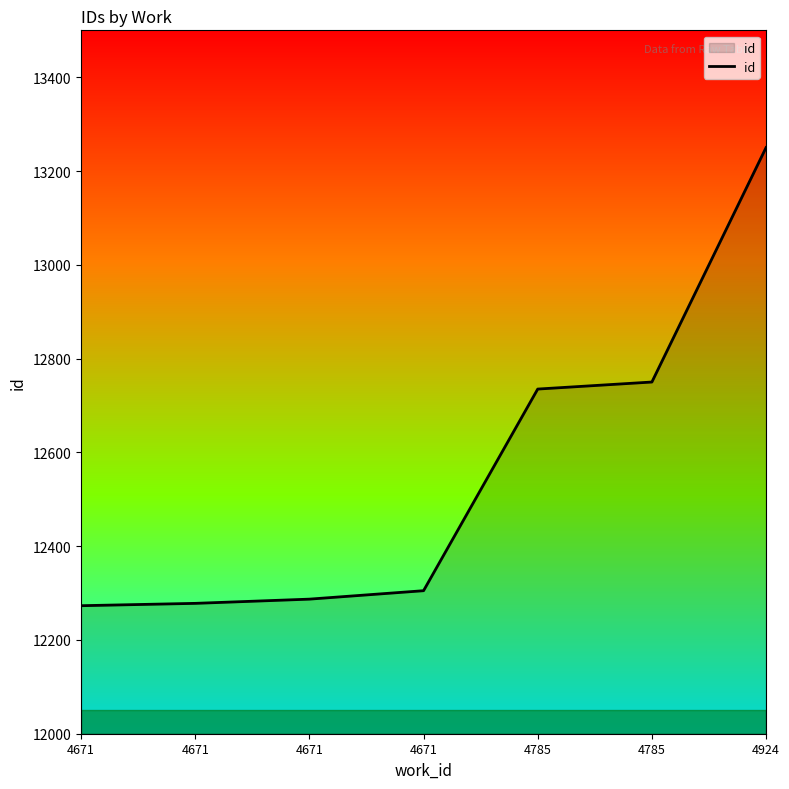

The value at 4785 is 12735. True or false?

True